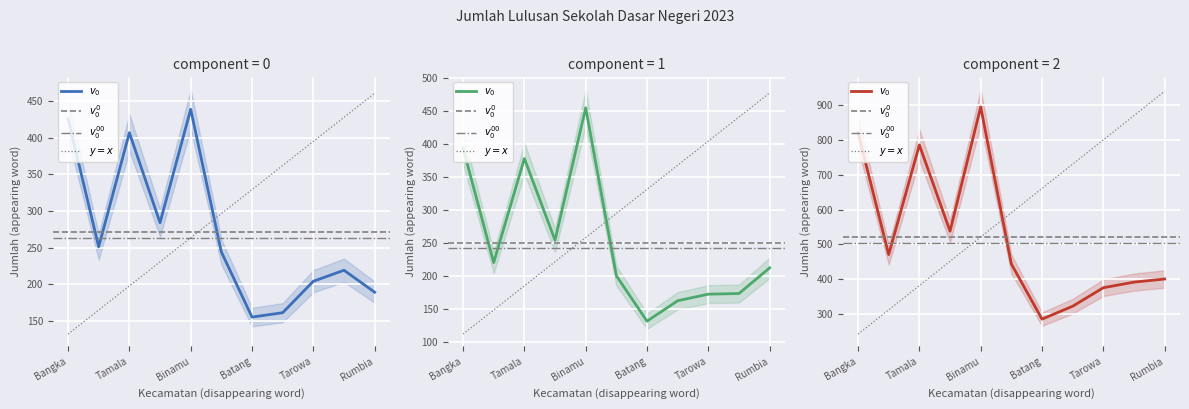

What is the label of the 9th point from the right?

Tamala